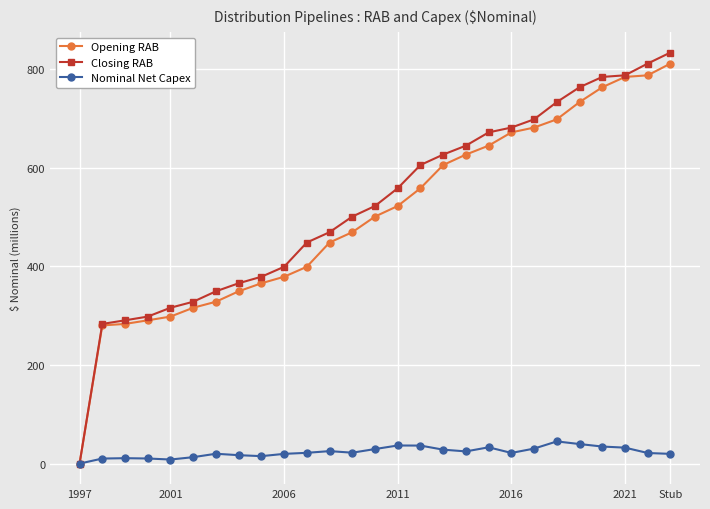

What is the value of the Closing RAB point at the 8th from the left?

365.7